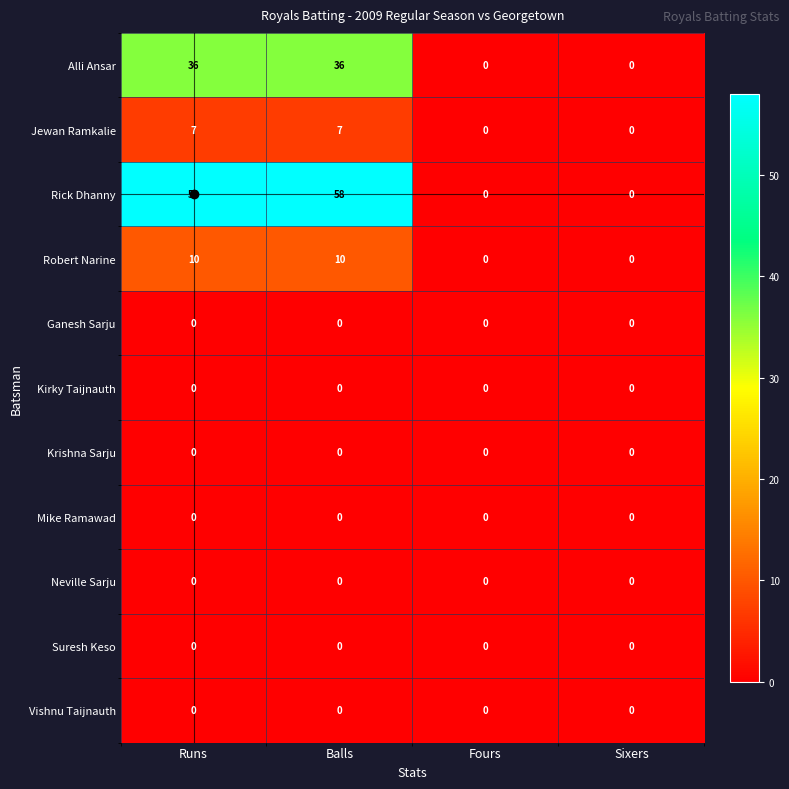

The value of Jewan Ramkalie at Fours is 0. True or false?

True